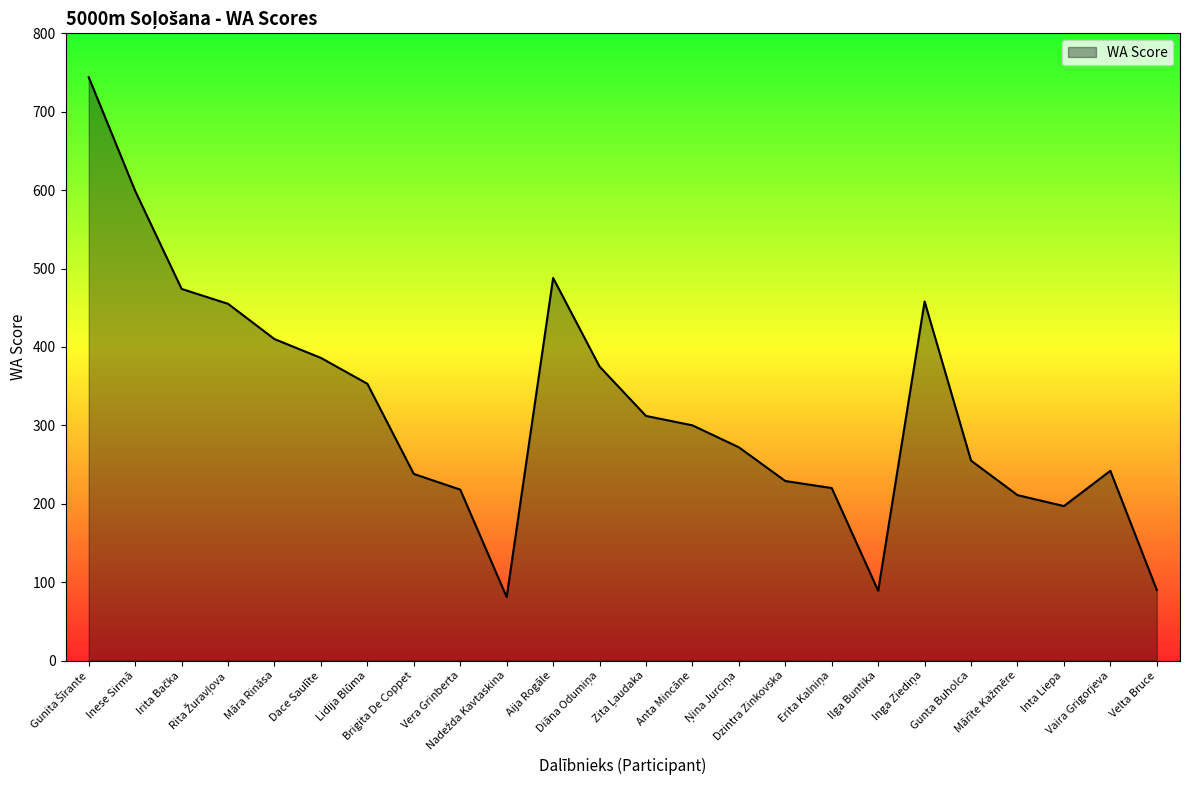

How many lines are shown in the chart?

1